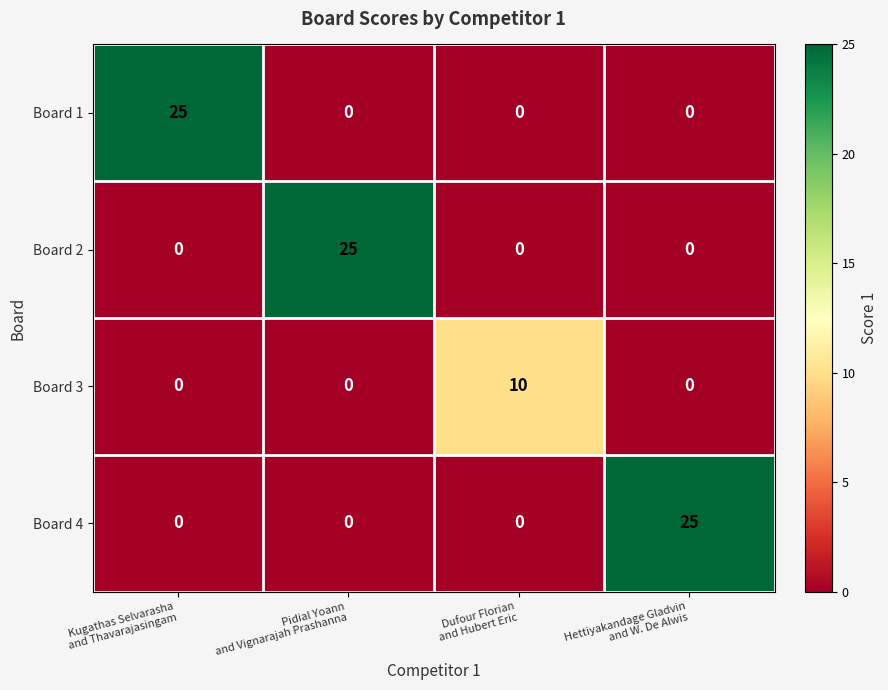

What is the sum of all Board 2 values?

25